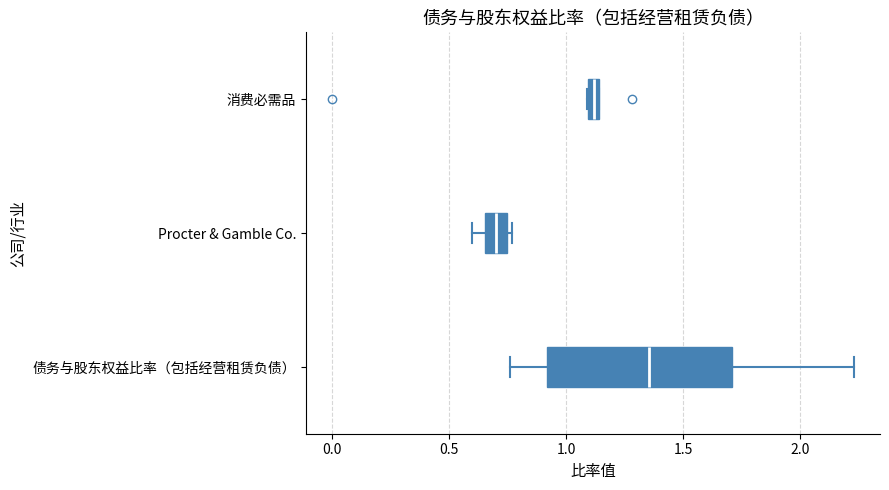

Comparing the boxes themselves (not the whiskers), which one is the widest?

债务与股东权益比率（包括经营租赁负债）